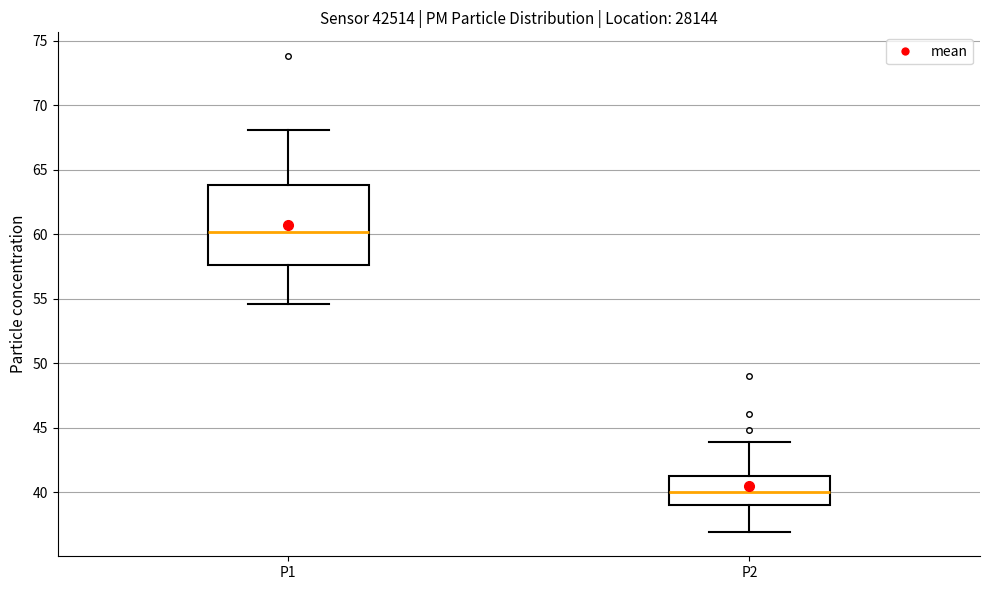

Reading left to right, read every box against the y-axis: the position of its median line, the range the box covers, and the ends of its whiskers. The values are not printed on the chart, so give them approximately, as read against the axis.

P1: median 60.0, box 57.5 to 64.0, whiskers 54.5 to 68.0
P2: median 40.0, box 39.0 to 41.5, whiskers 37.0 to 44.0